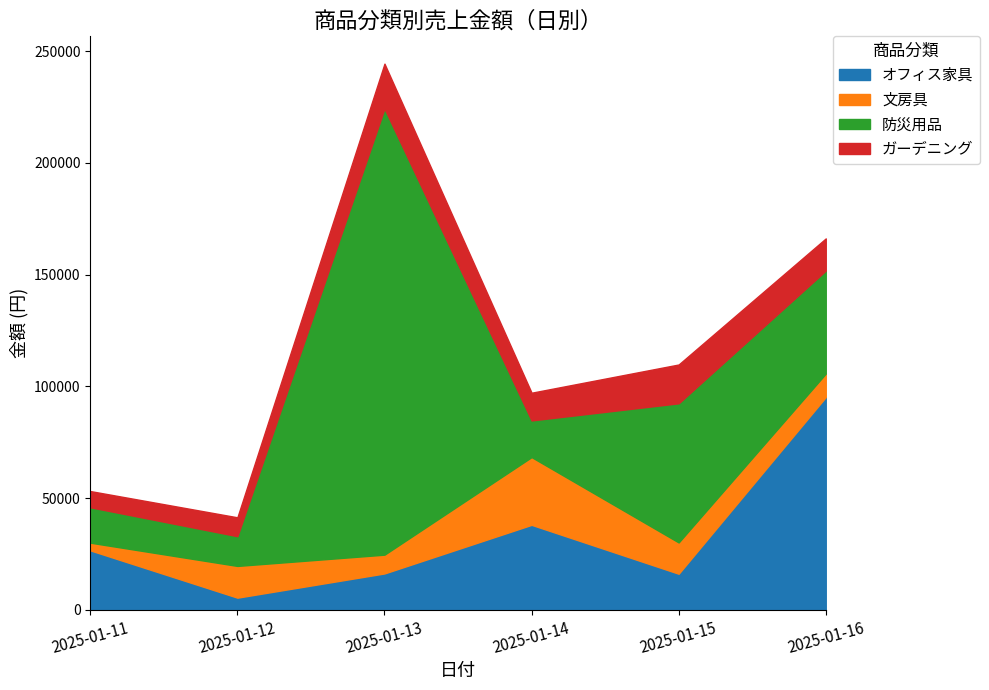

How many categories are shown in the chart?

6